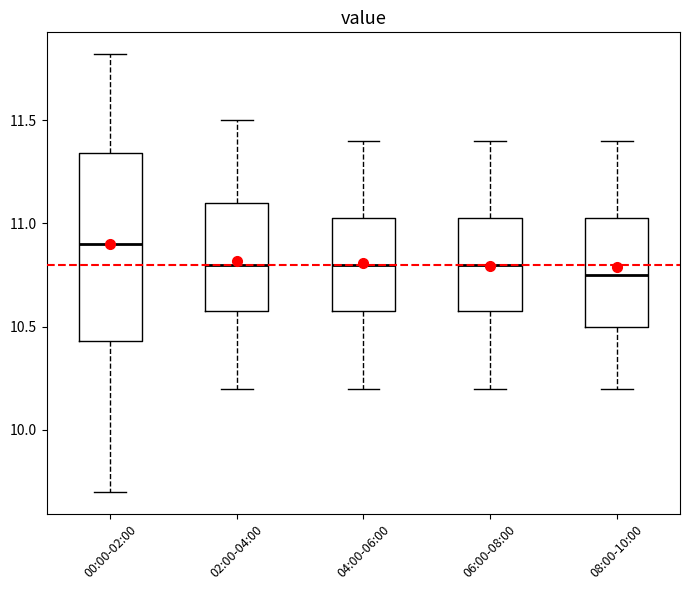

Where does the upper whisker of the box for 00:00-02:00 end on the y-axis? The values are not printed on the chart, so give them approximately, as read against the axis.

11.80